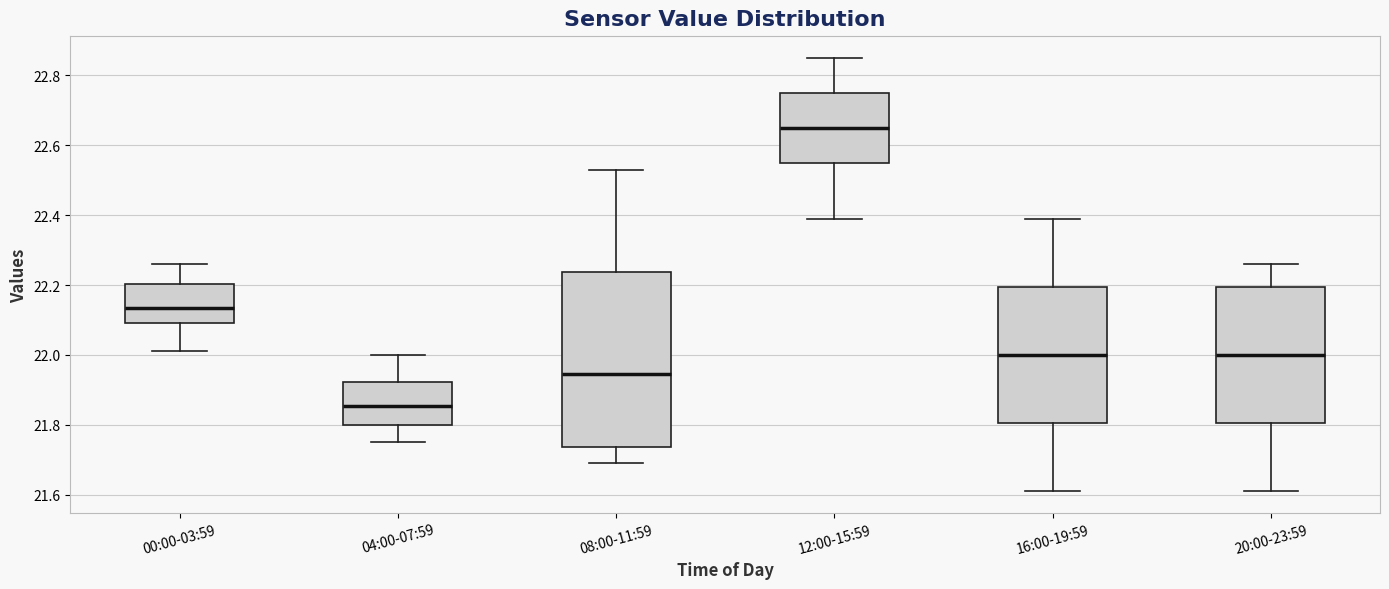

Comparing the boxes themselves (not the whiskers), which one is the tallest?

08:00-11:59